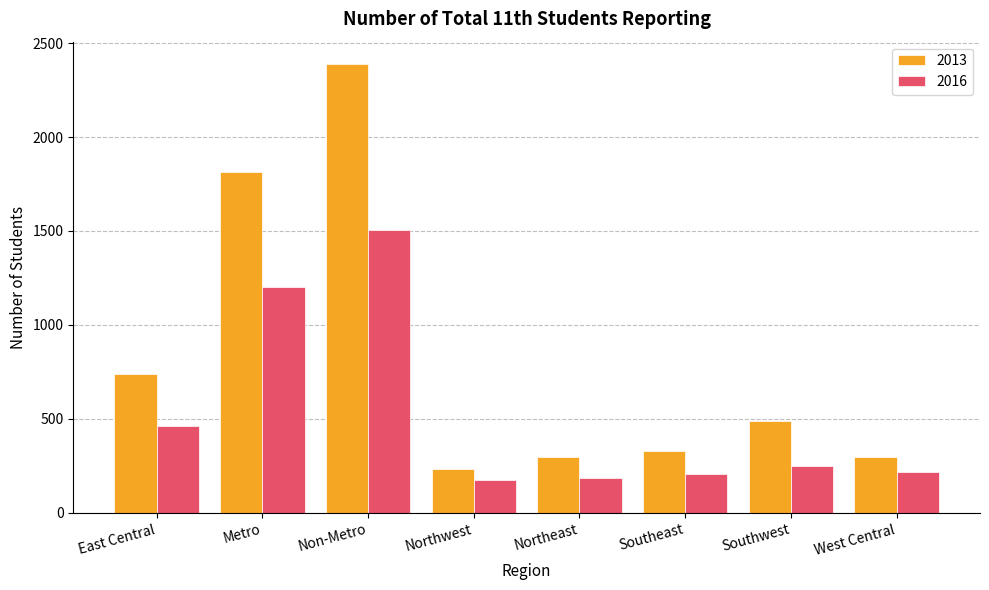

Reading left to right, list all the values displayed in this chart.

2013: 740	1813	2388	234	296	332	490	296
2016: 465	1200	1507	174	187	209	252	220